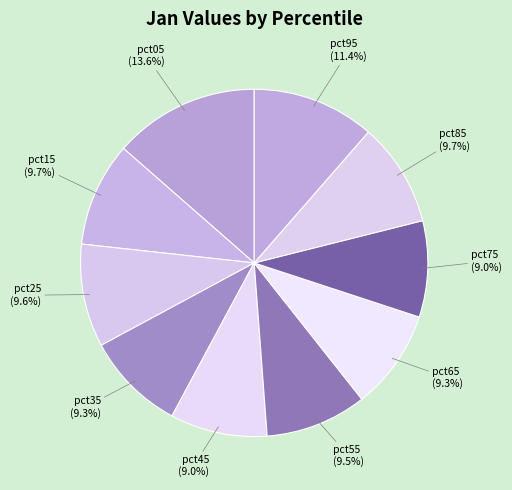

Count the number of slices in the pie.

10